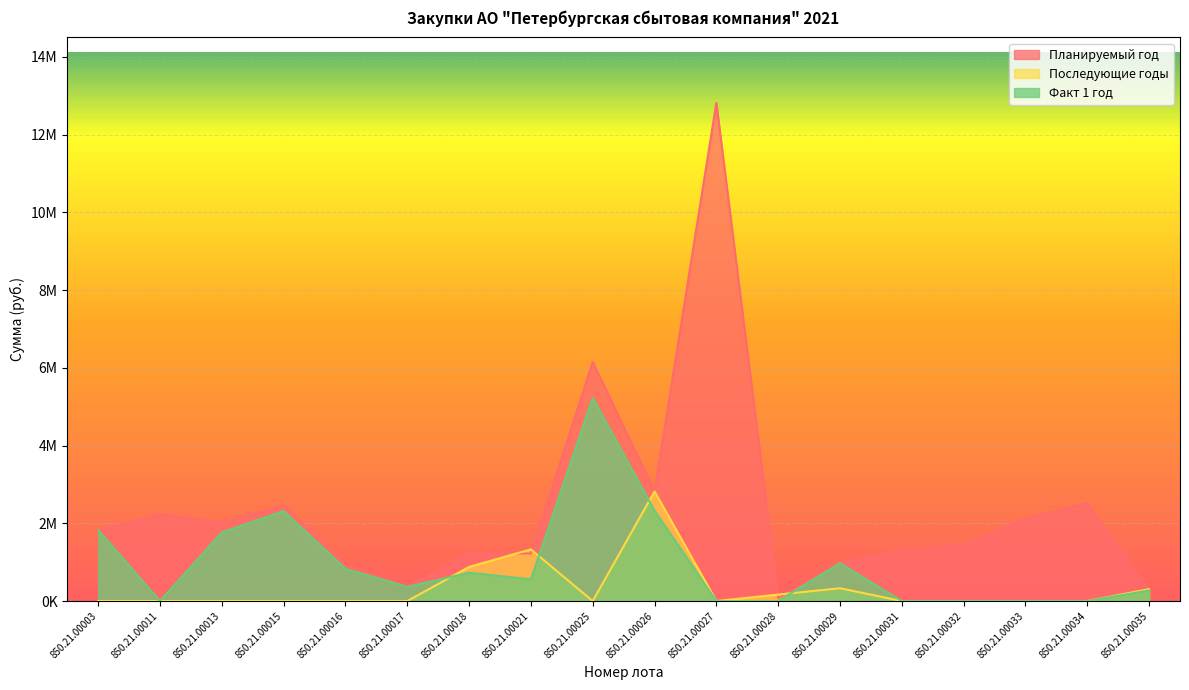

What are all the series names shown in the legend?

Планируемый год, Последующие годы, Факт 1 год